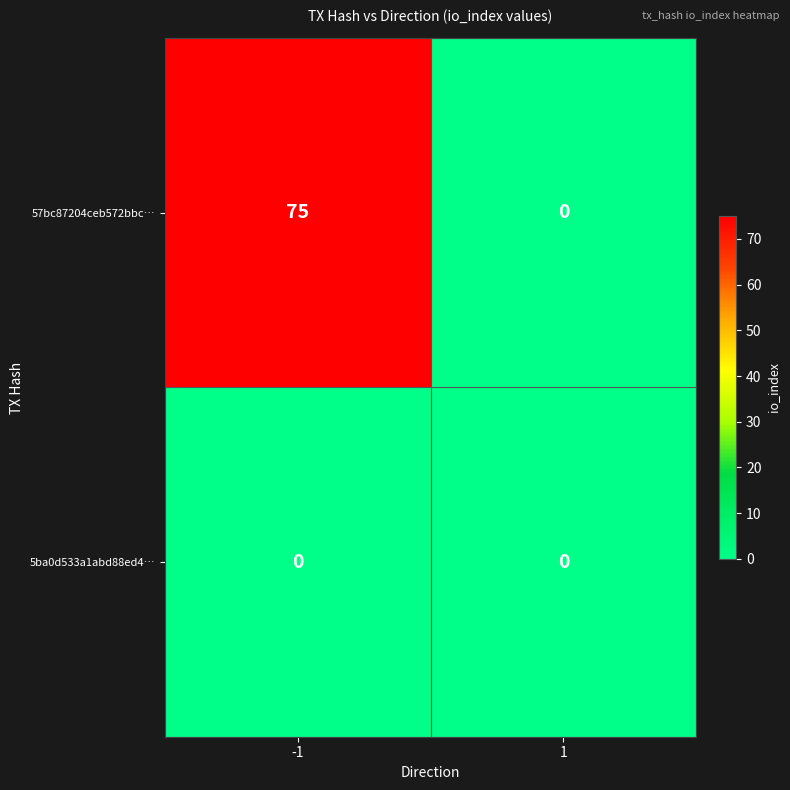

List the series in order of their overall mean, highest first.

57bc87204ceb572bbc…, 5ba0d533a1abd88ed4…